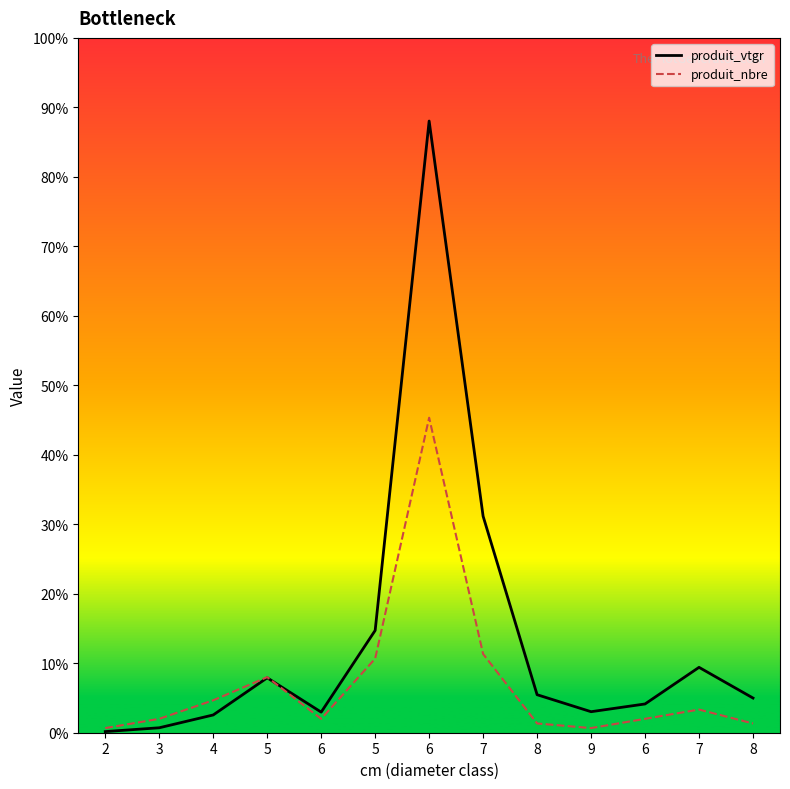

What is the smallest value displayed?

0.2